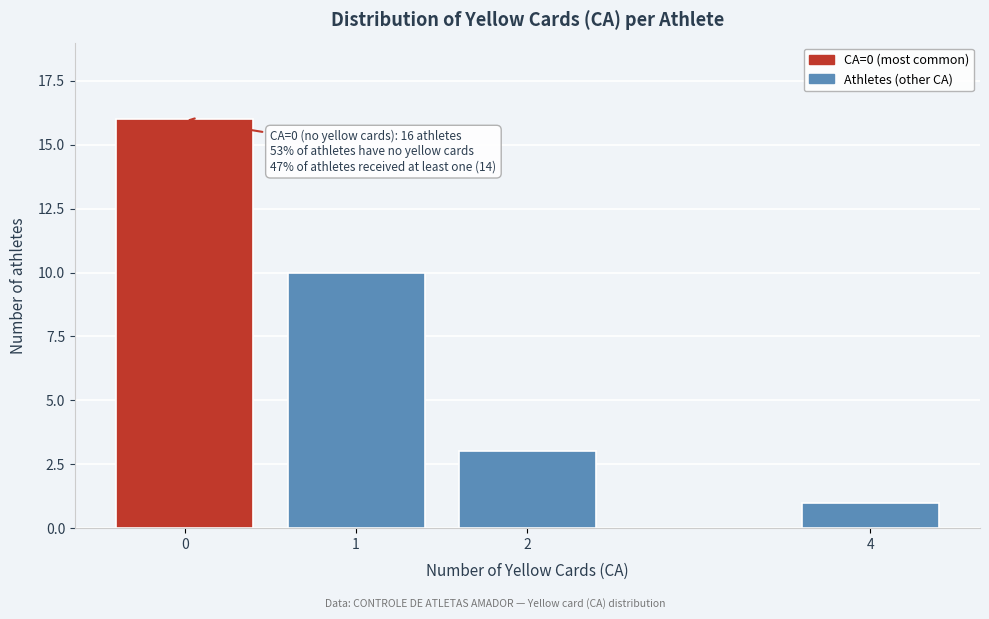

Reading left to right, what are all the values shown in this chart?

16	10	3	1